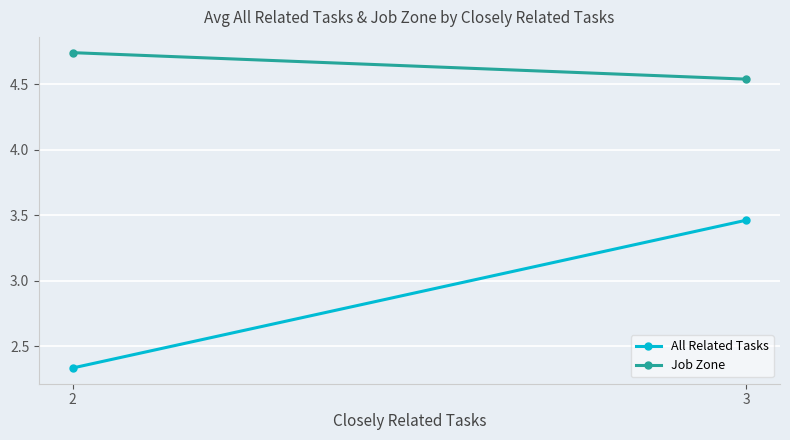

What is the approximate value of Job Zone at 2?

4.7